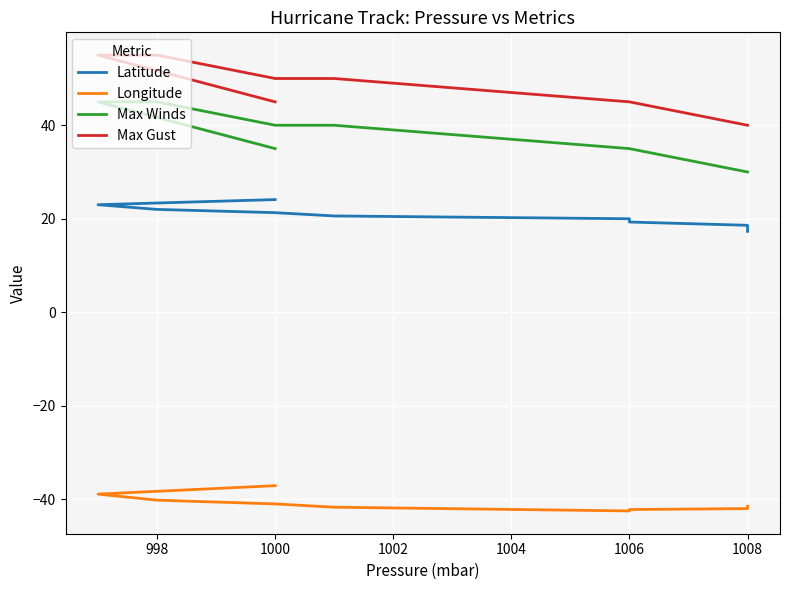

What is the highest value of the Longitude series?

-37.1